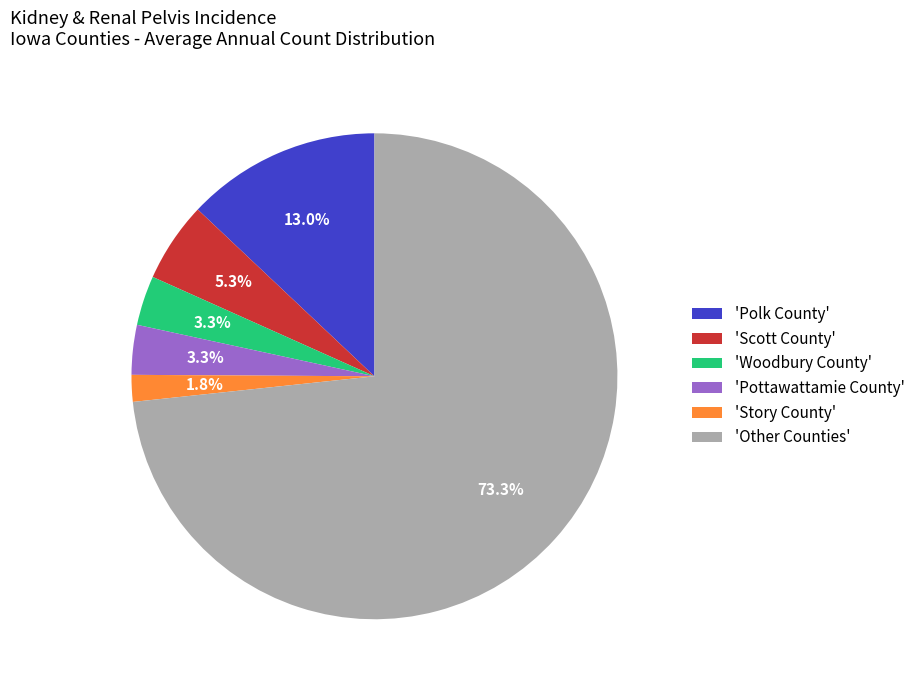

Which has a higher value, 'Pottawattamie County' or 'Story County'?

'Pottawattamie County'